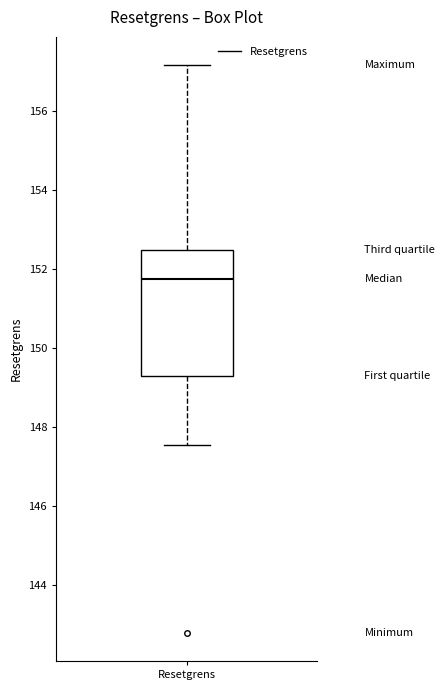

Read this box plot against the y-axis: the position of the median line, the range covered by the box, and the ends of both whiskers. The values are not printed on the chart, so give them approximately, as read against the axis.

median 151.8, box 149.2 to 152.4, whiskers 147.6 to 157.2